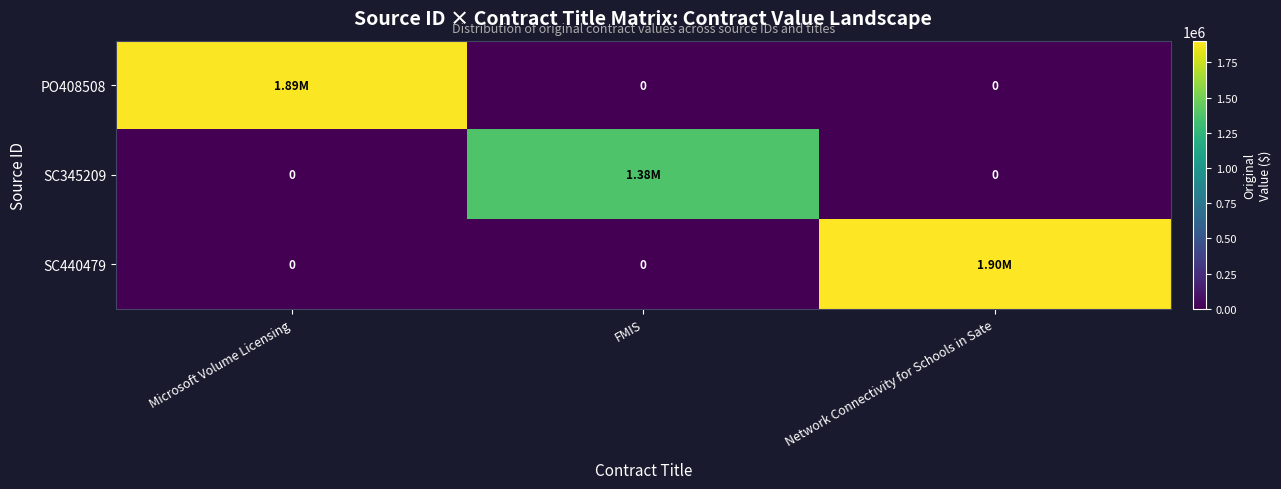

At Microsoft Volume Licensing, list the series in order from smallest to largest.

SC345209, SC440479, PO408508